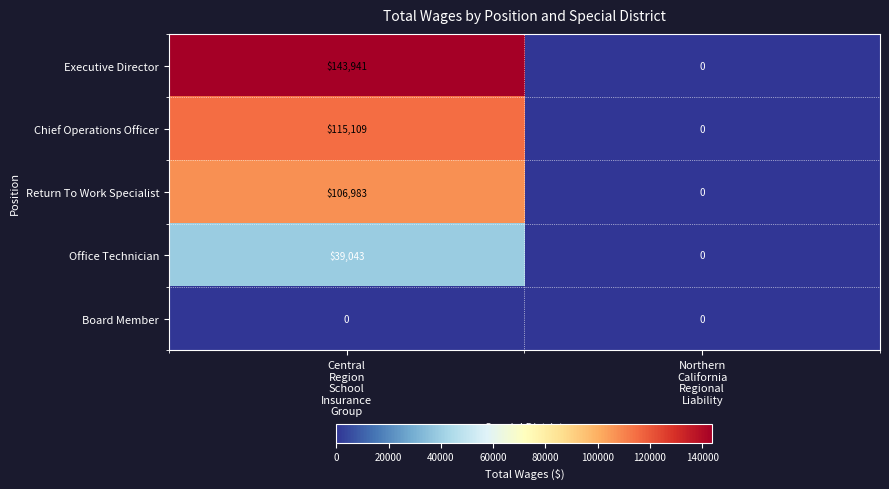

What is the sum of all Executive Director values?

143941